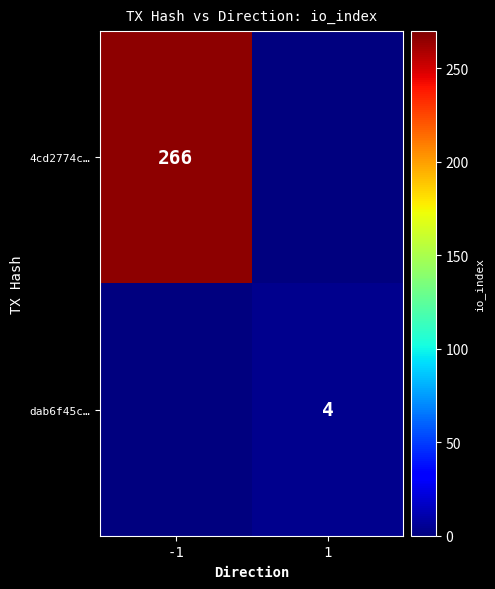

True or false: dab6f45c… has a value of 4 at 1.

True